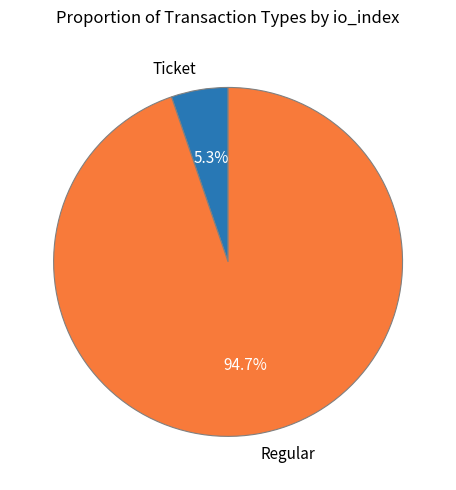

How many slices are in this pie chart?

2